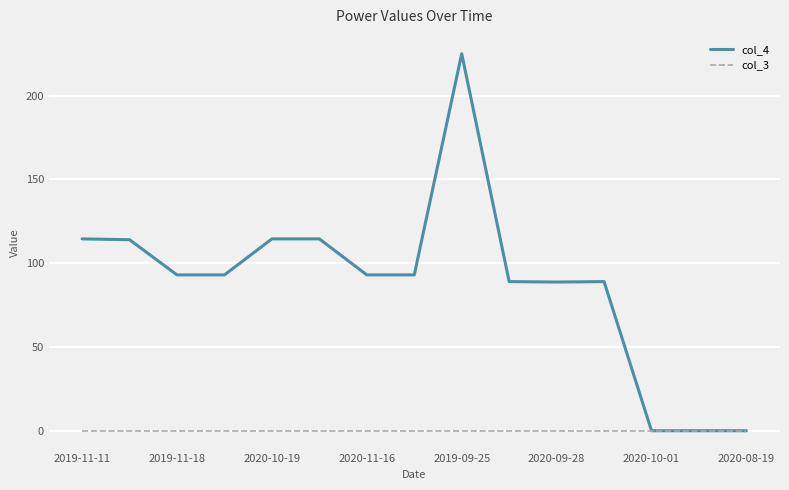

Rank the series by their average value, from lowest to highest.

col_3, col_4